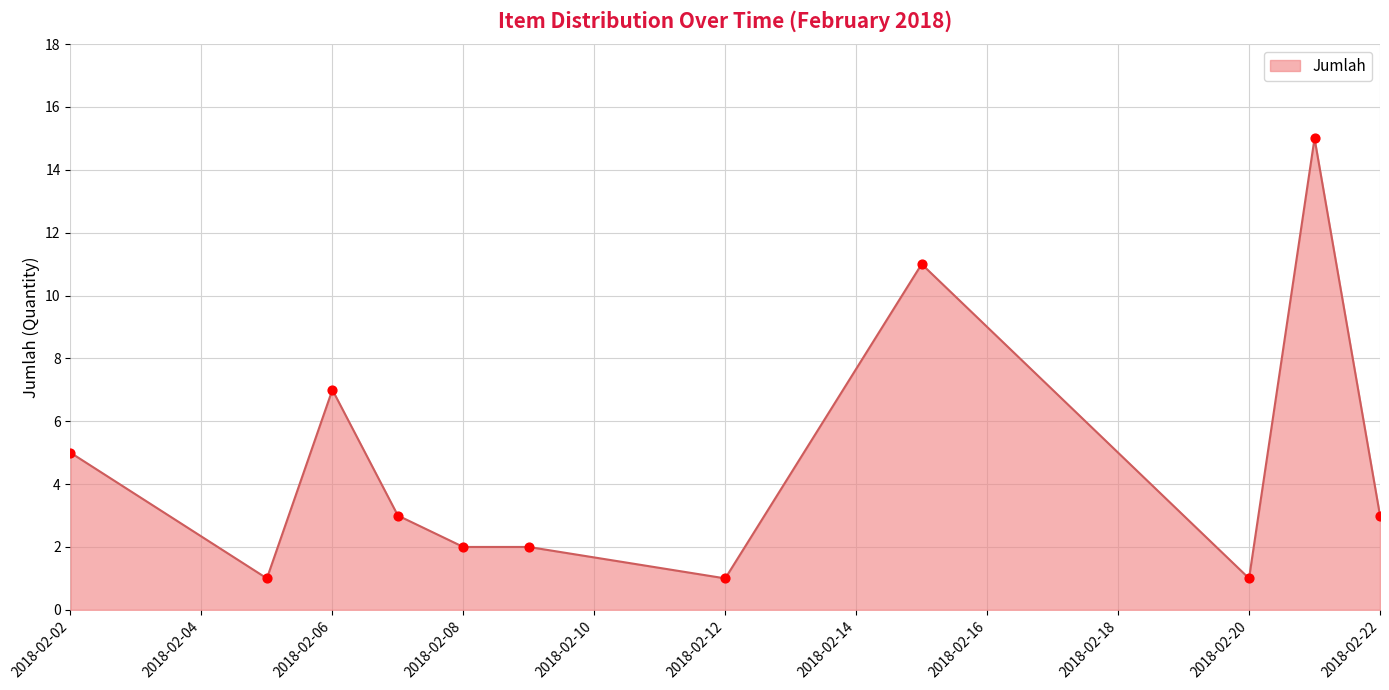

What is the greatest value displayed?

15